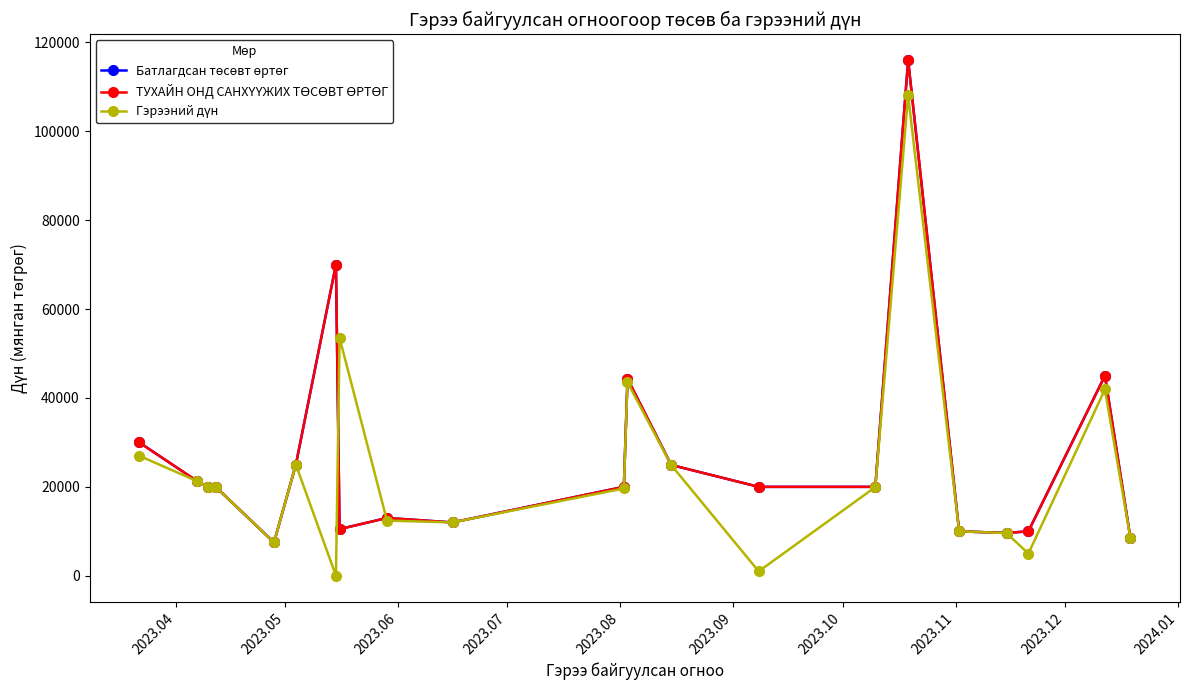

True or false: Батлагдсан төсөвт өртөг has more than 2 points higher than both neighbors.

True